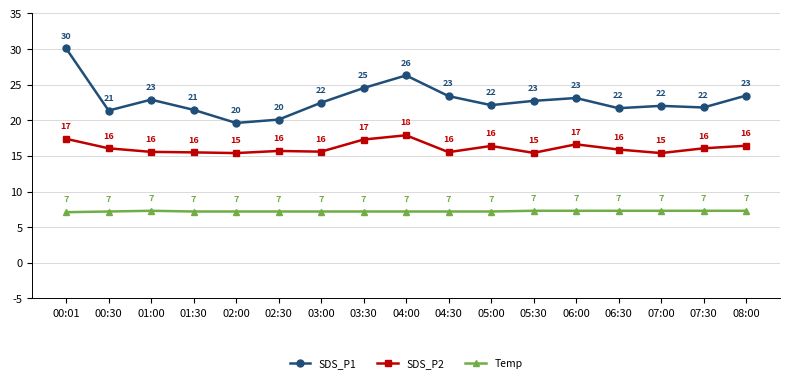

What is the label of the 11th point from the left?

05:00